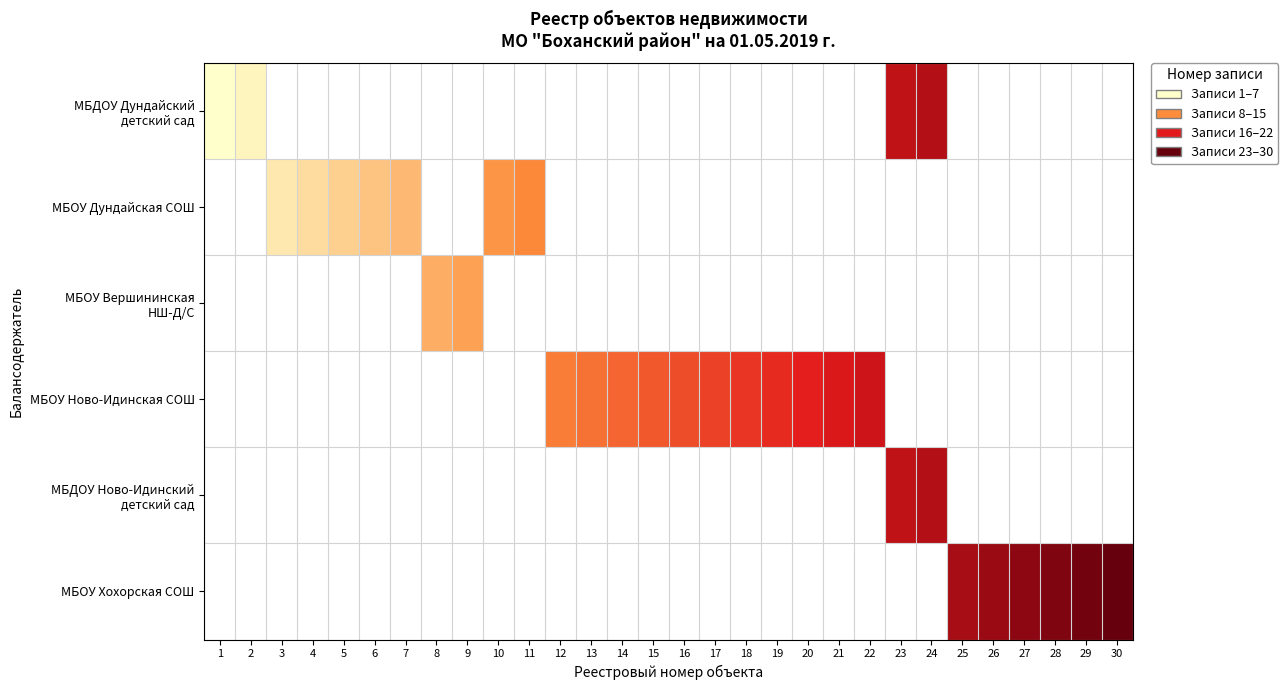

Which category has the highest value across all series?

30